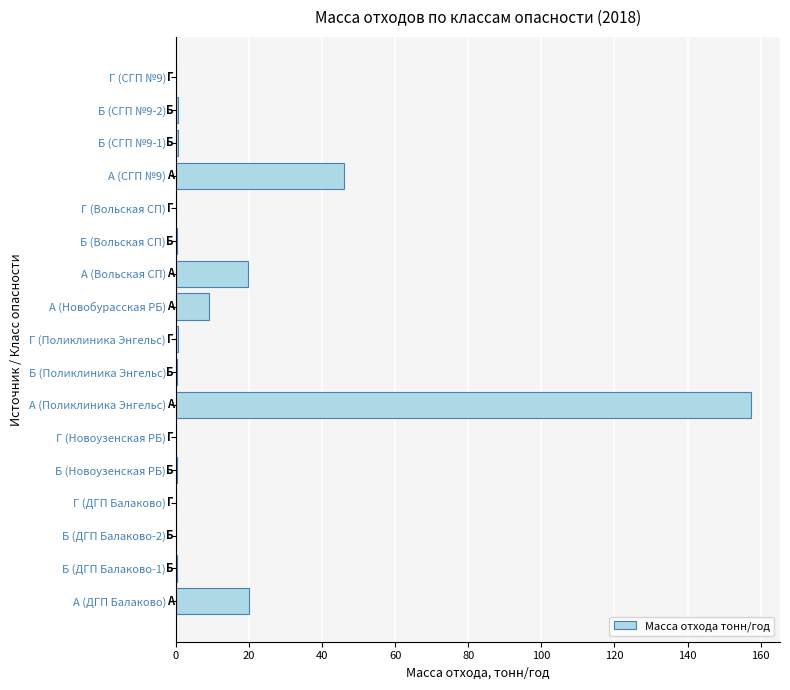

True or false: the data shows 19.9 at А (Вольская СП).

True